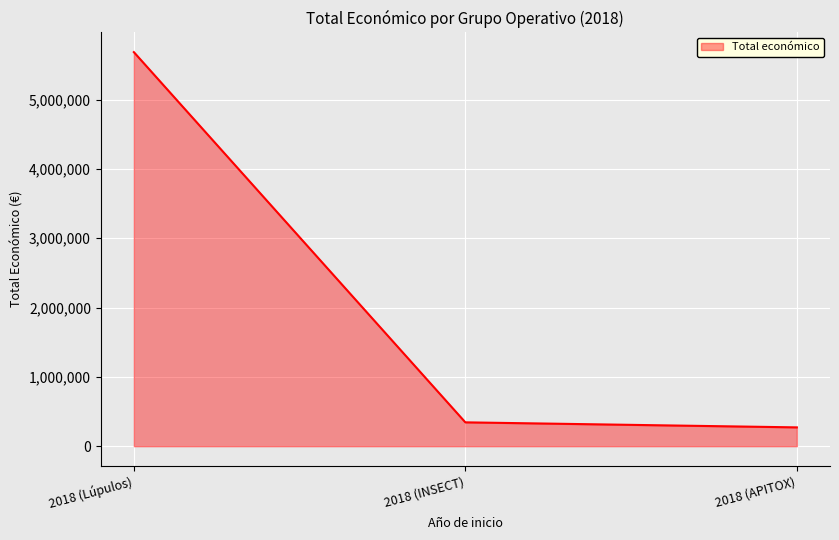

List the labels in order of value, smallest first.

2018 (APITOX), 2018 (INSECT), 2018 (Lúpulos)